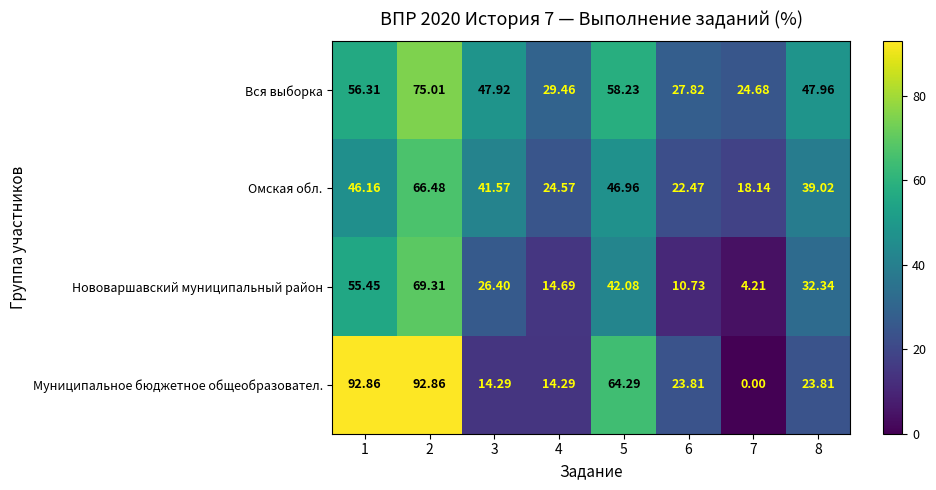

Is the value of Вся выборка at 6 greater than the value of Нововаршавский муниципальный район at 2?

No